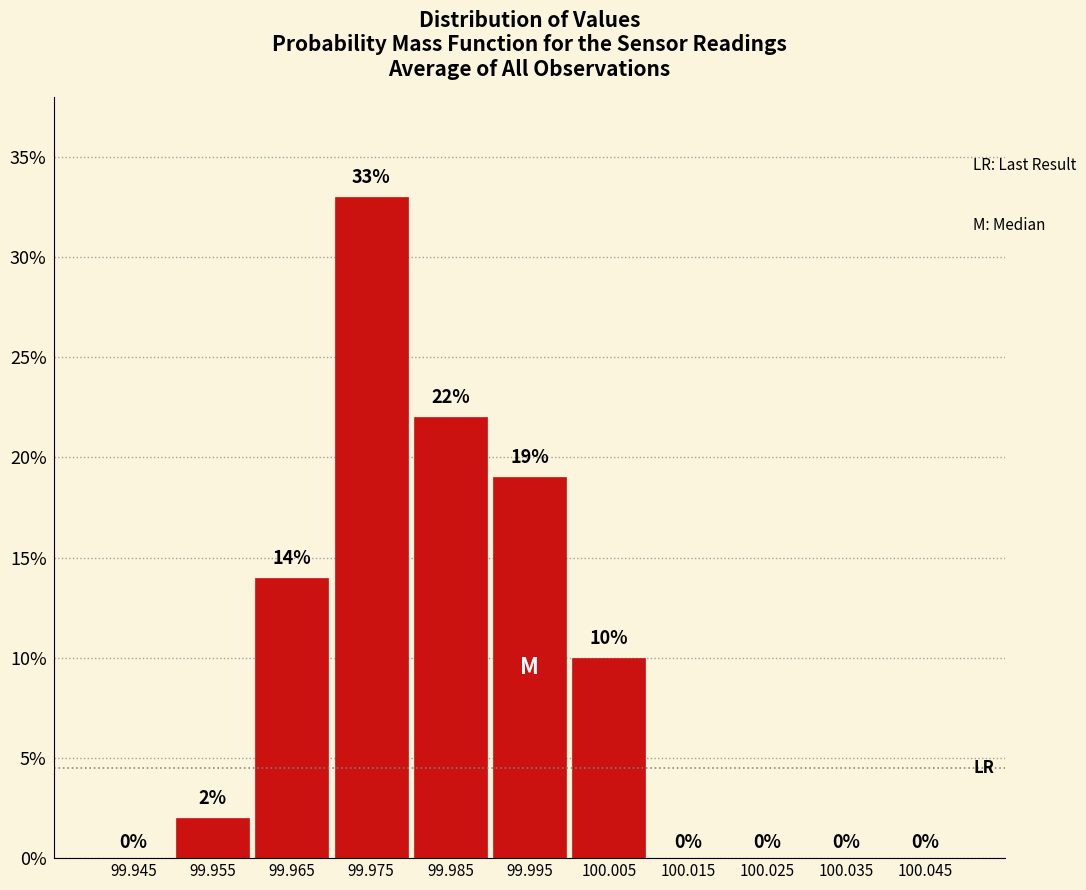

Reading left to right, extract all data points from this chart.

99.945=0	99.955=2	99.965=14	99.975=33	99.985=22	99.995=19	100.005=10	100.015=0	100.025=0	100.035=0	100.045=0